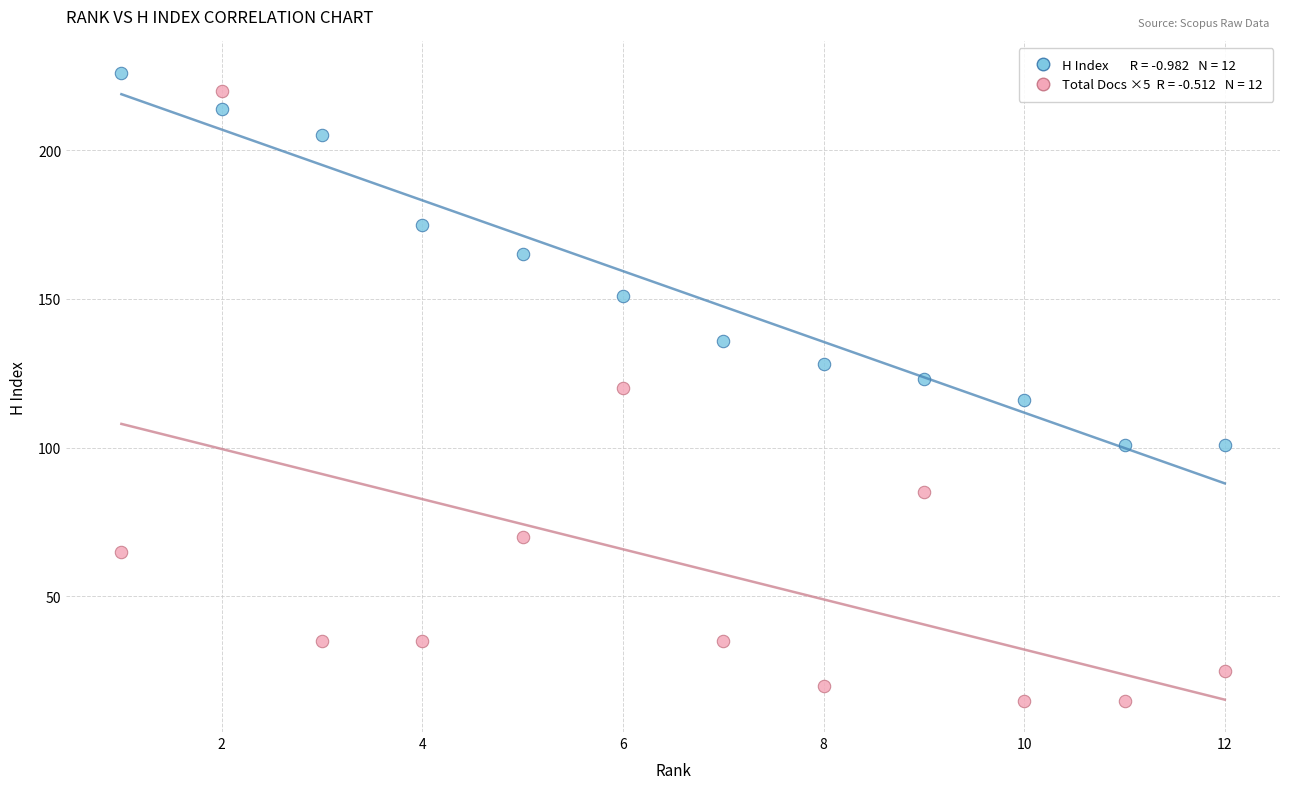

Across all data points, what is the range of X values (max minus min)?

11